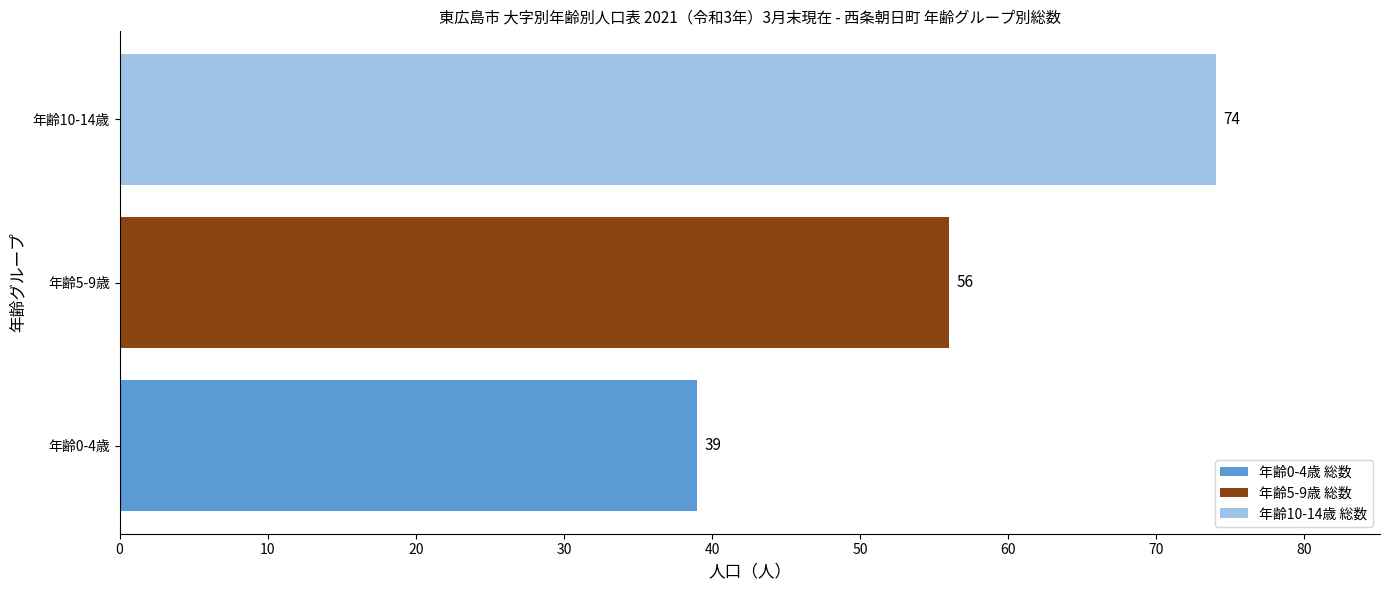

What value does the 年齢5-9歳 総数 series have at 年齢5-9歳?

56